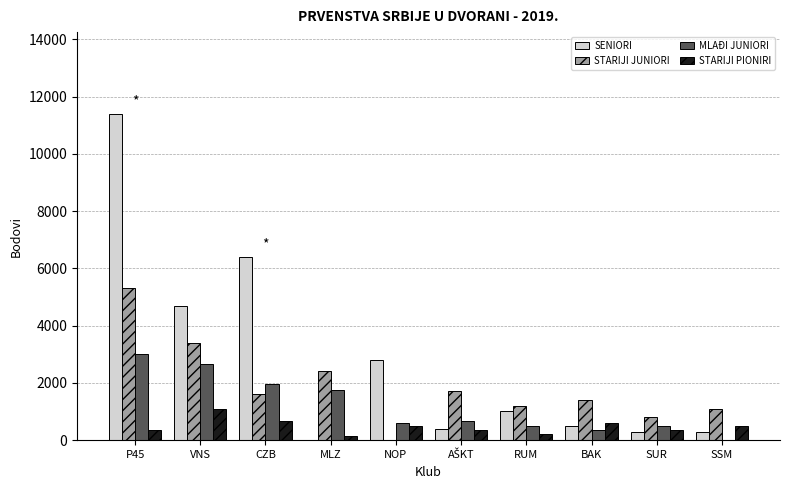

What is the sum of the STARIJI JUNIORI values at P45 and SSM?

6400